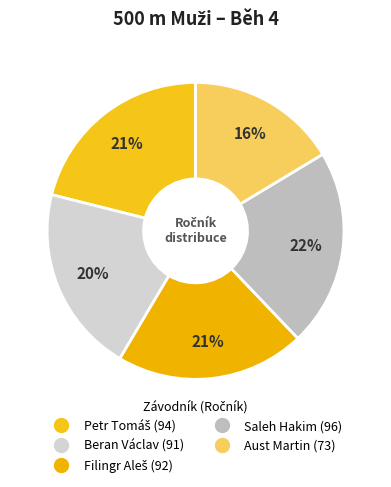

Is there any slice that represents more than half of the pie?

No